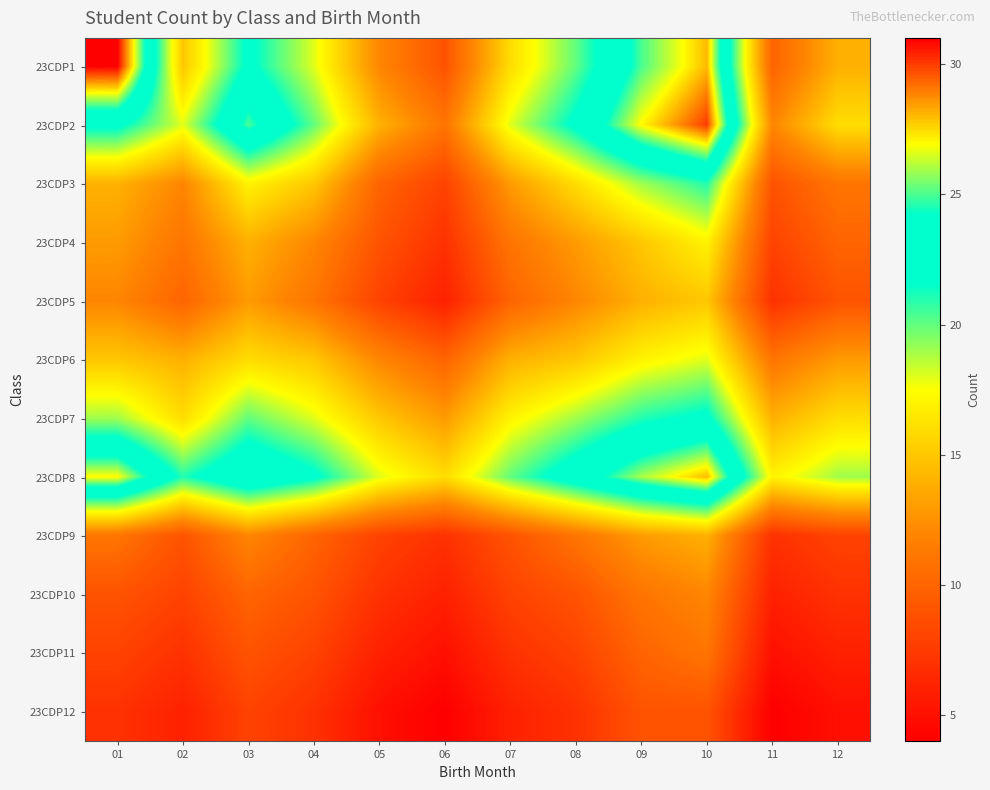

Reading left to right, what are all the values shown in this chart?

23CDP1: 01=31	02=15	03=22	04=18	05=12	06=9	07=16	08=20	09=25	10=28	11=10	12=14
23CDP2: 01=22	02=18	03=25	04=20	05=14	06=11	07=18	08=22	09=27	10=30	11=12	12=16
23CDP3: 01=14	02=12	03=17	04=15	05=10	06=8	07=13	08=16	09=19	10=21	11=9	12=11
23CDP4: 01=13	02=11	03=14	04=12	05=9	06=7	07=11	08=13	09=15	10=17	11=8	12=10
23CDP5: 01=12	02=10	03=13	04=11	05=8	06=6	07=10	08=12	09=14	10=15	11=7	12=9
23CDP6: 01=15	02=14	03=16	04=15	05=12	06=10	07=14	08=15	09=17	10=18	11=11	12=13
23CDP7: 01=19	02=16	03=20	04=18	05=15	06=13	07=17	08=19	09=21	10=22	11=14	12=16
23CDP8: 01=27	02=21	03=24	04=22	05=18	06=16	07=20	08=23	09=26	10=28	11=17	12=19
23CDP9: 01=11	02=9	03=12	04=10	05=8	06=7	07=9	08=11	09=13	10=14	11=7	12=8
23CDP10: 01=9	02=8	03=10	04=9	05=7	06=6	07=8	08=9	09=11	10=12	11=6	12=7
23CDP11: 01=8	02=7	03=9	04=8	05=6	06=5	07=7	08=8	09=10	10=11	11=5	12=6
23CDP12: 01=7	02=6	03=8	04=7	05=5	06=4	07=6	08=7	09=9	10=9	11=4	12=5